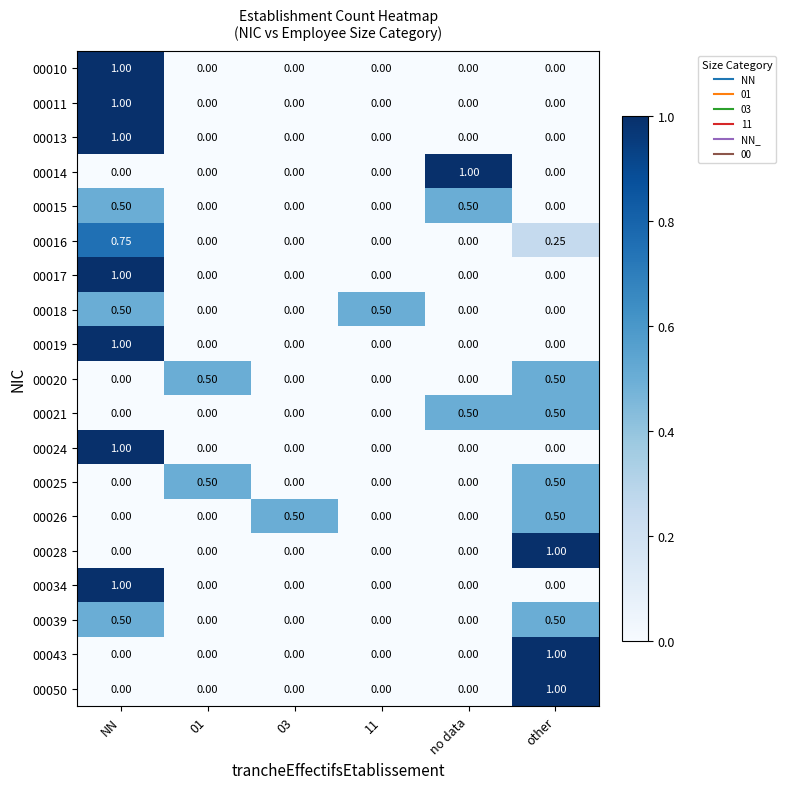

At how many categories does at least one series exceed 0?

6